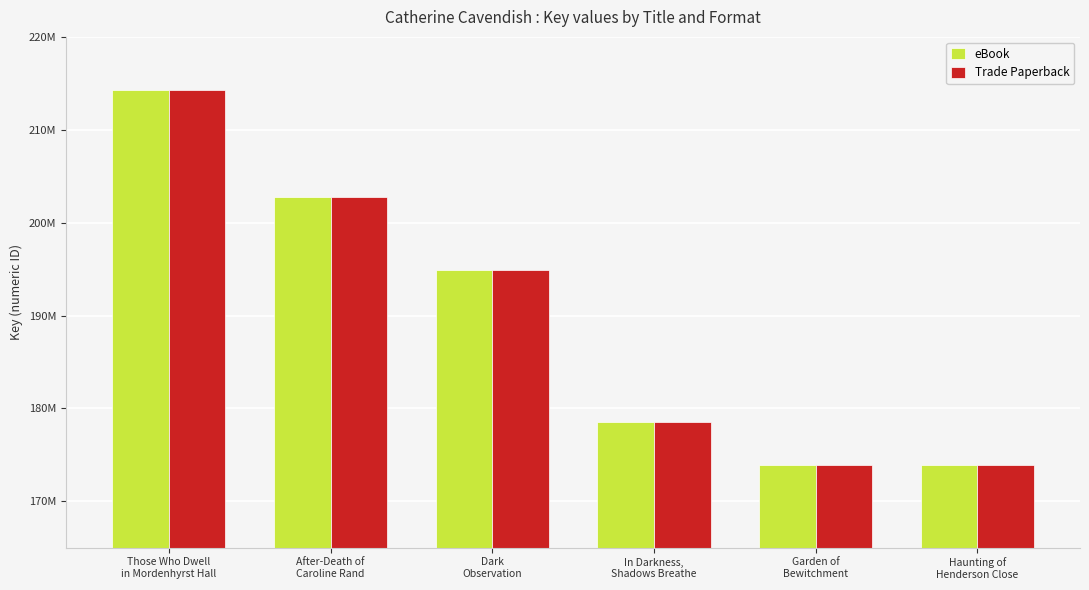

Does the chart contain any negative values?

No